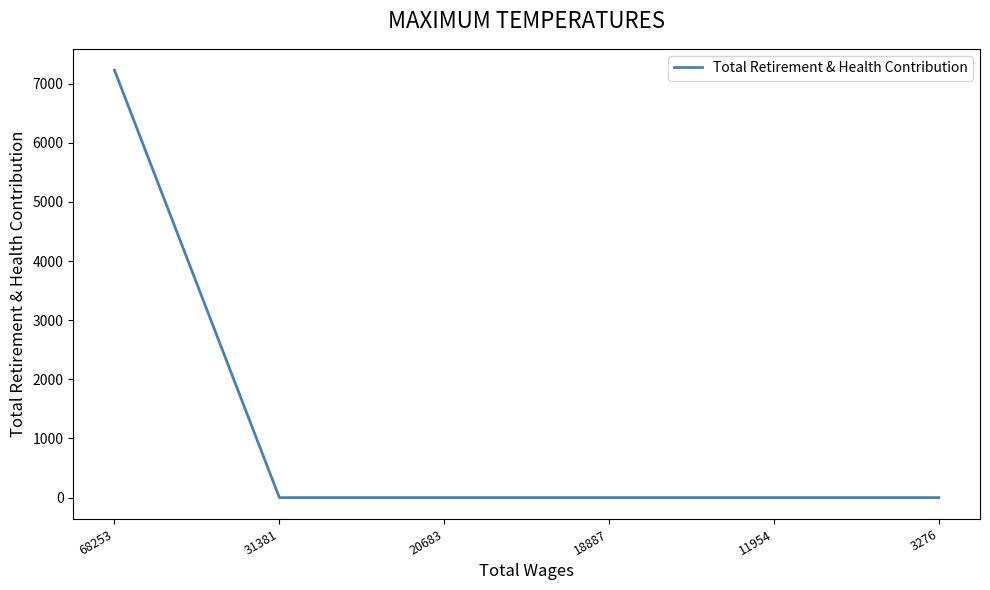

Reading left to right, list all the values displayed in this chart.

7228	0	0	0	0	0